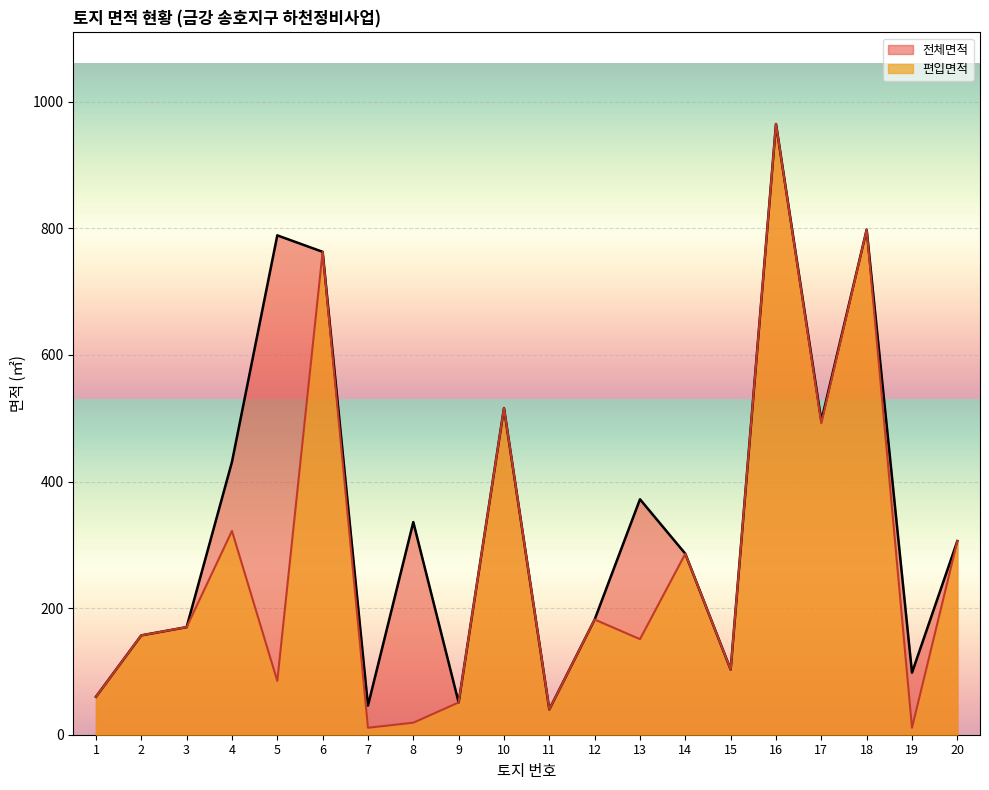

What is the average value of the 전체면적 series?

348